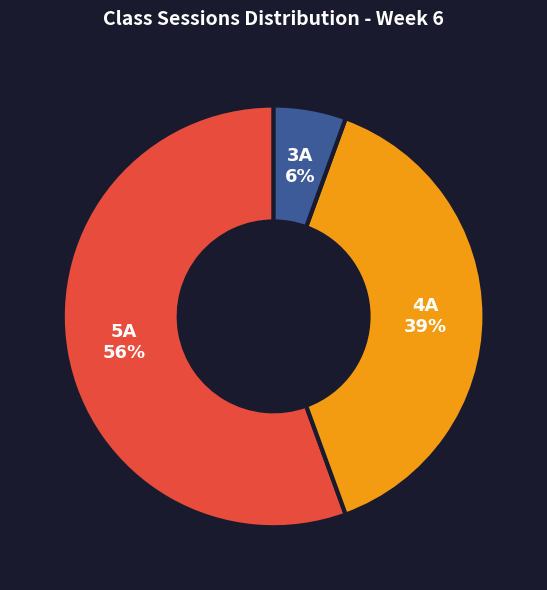

Is there a majority slice in this chart?

Yes